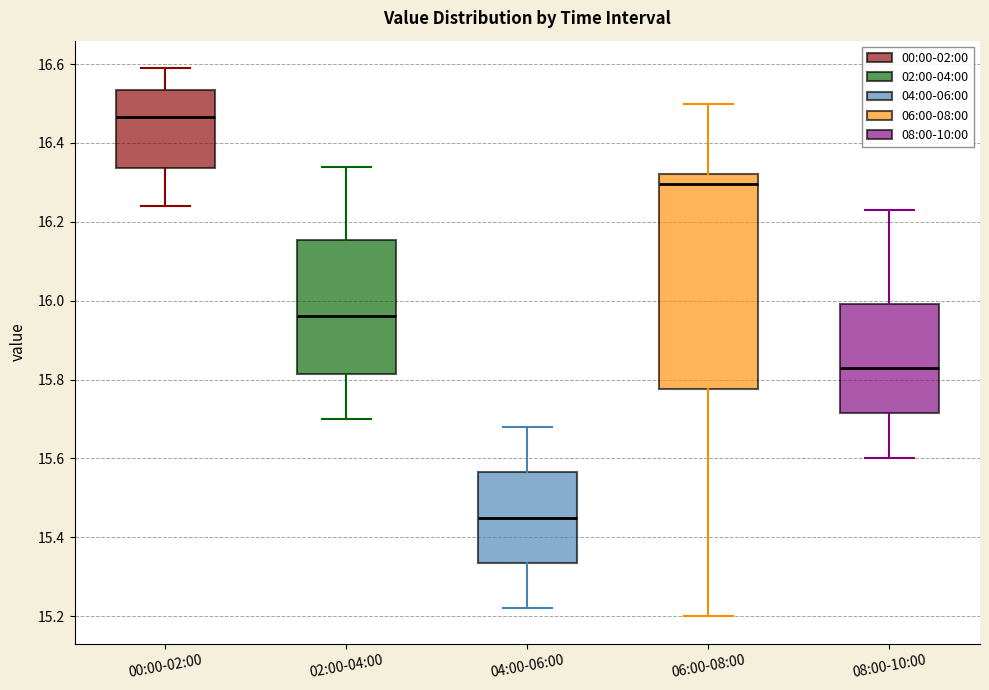

Which box is the tallest, from its lower edge to its upper edge?

06:00-08:00